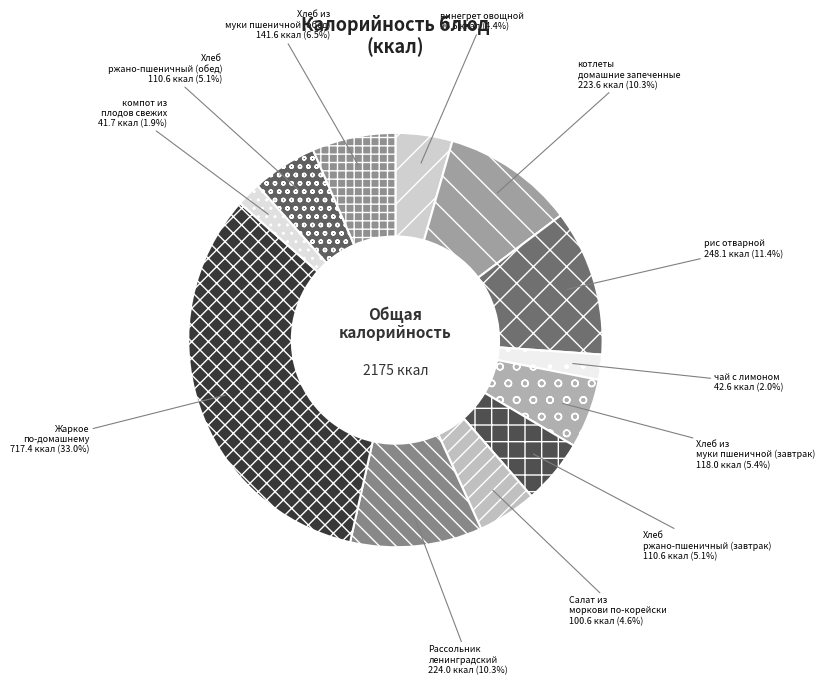

Is it true that Хлеб ржано-пшеничный (обед) is 5% of the pie?

True